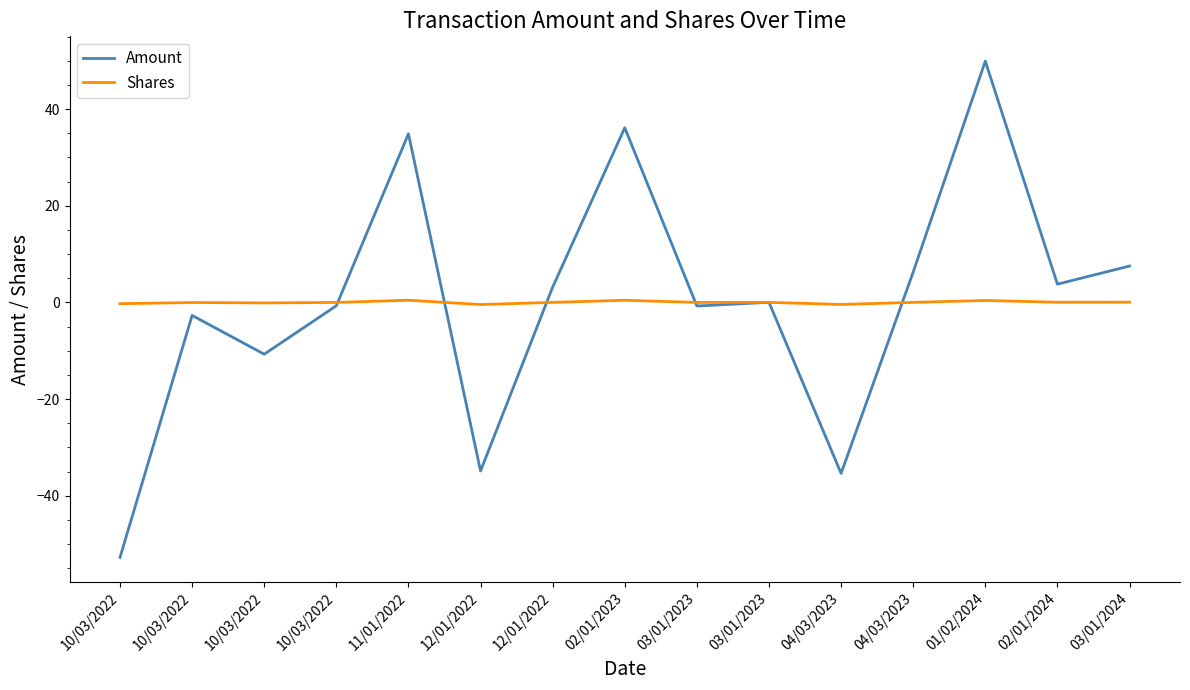

Which category has the lowest value in the Amount series?

10/03/2022